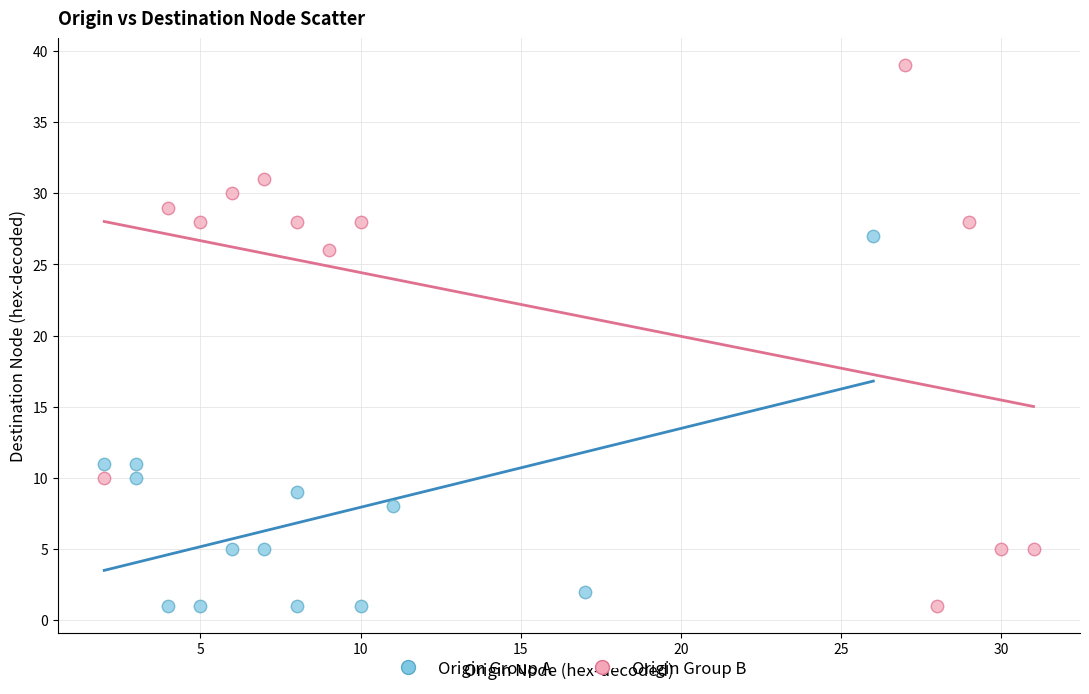

Which series has the widest spread of Y values?

Origin Group B